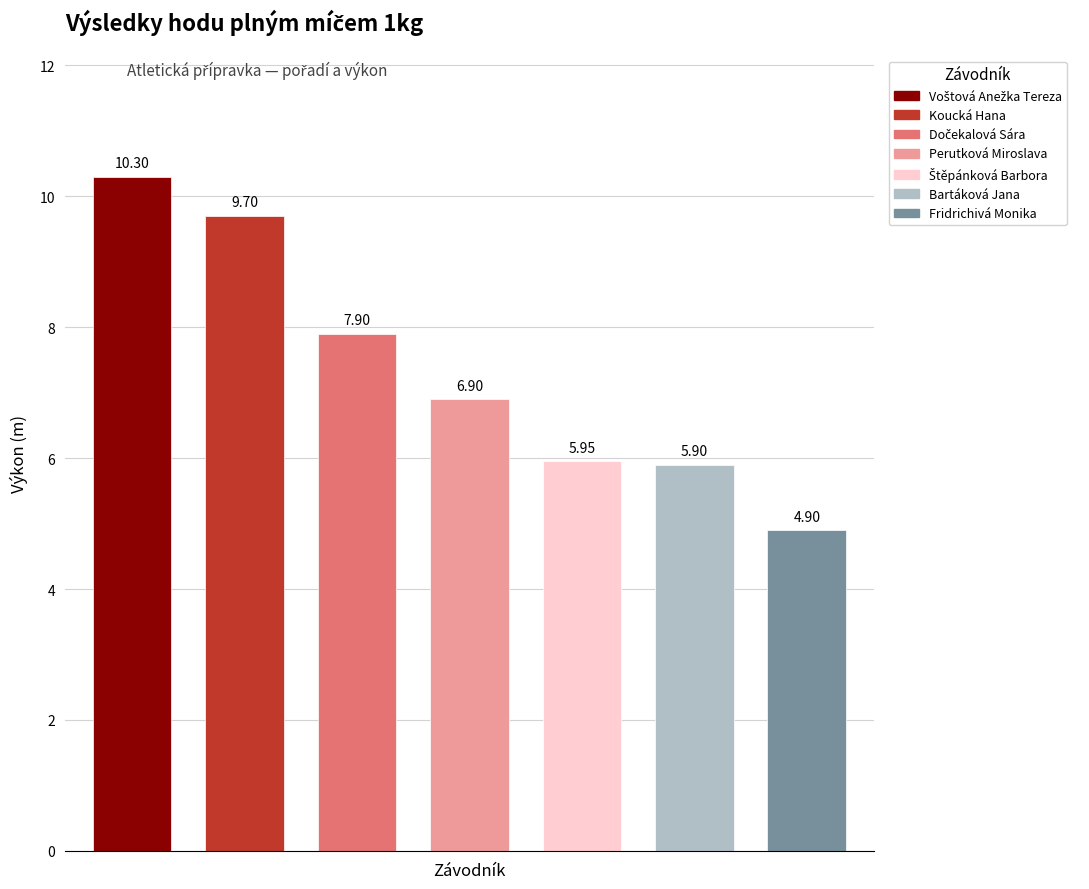

Is it true that the value at Dočekalová Sára is 13.1?

False